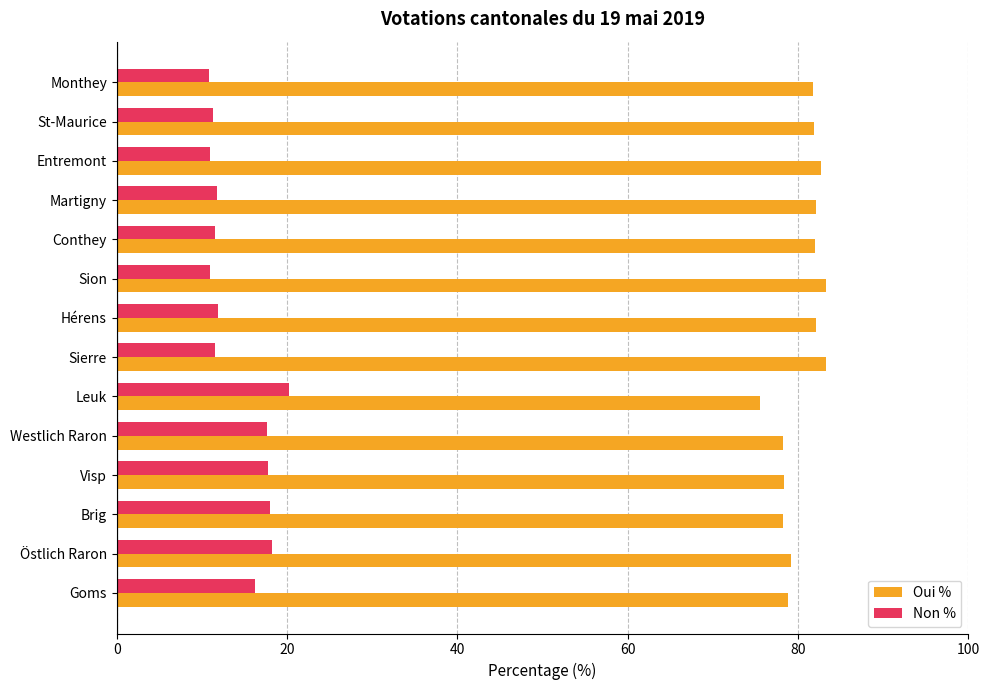

Which series has the widest spread of values?

Non %